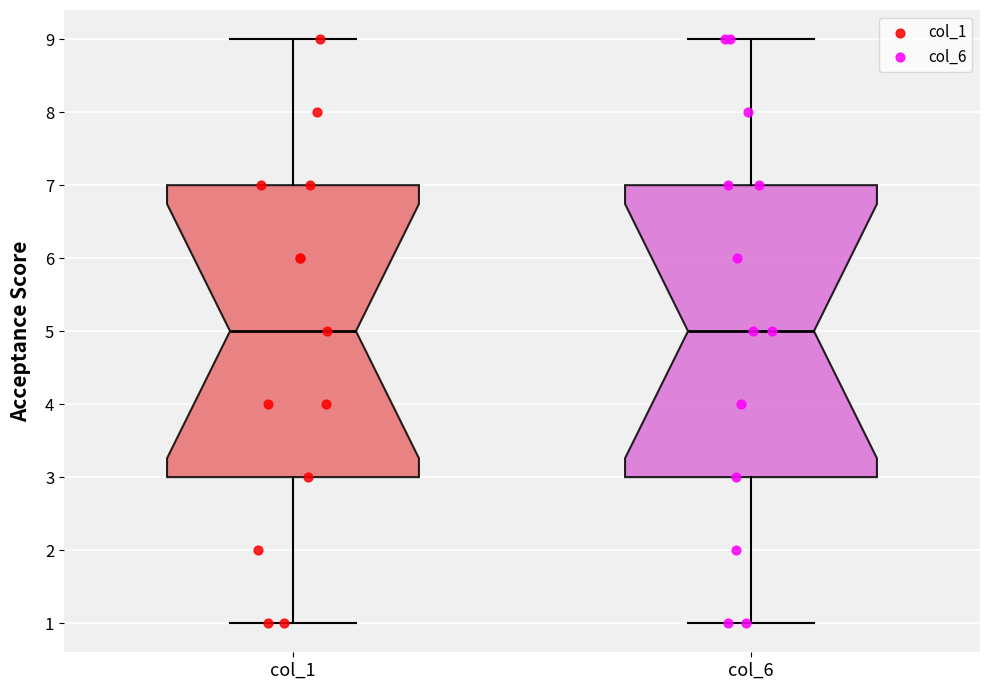

Where is the lower edge of the box for col_6 on the y-axis? The values are not printed on the chart, so give them approximately, as read against the axis.

3